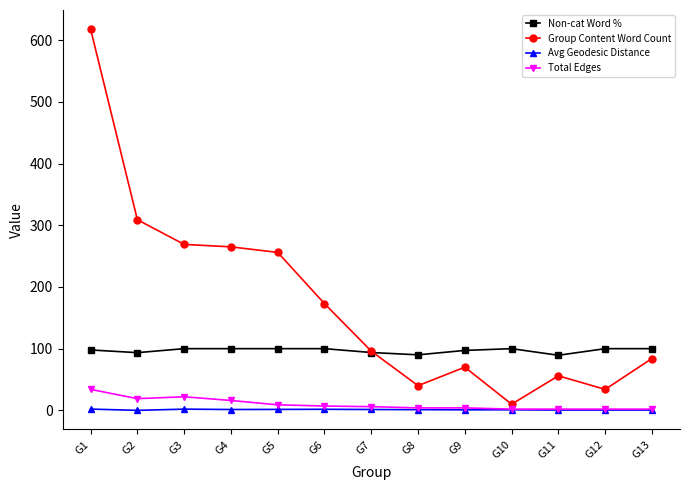

Which series has the largest range (max minus min)?

Group Content Word Count